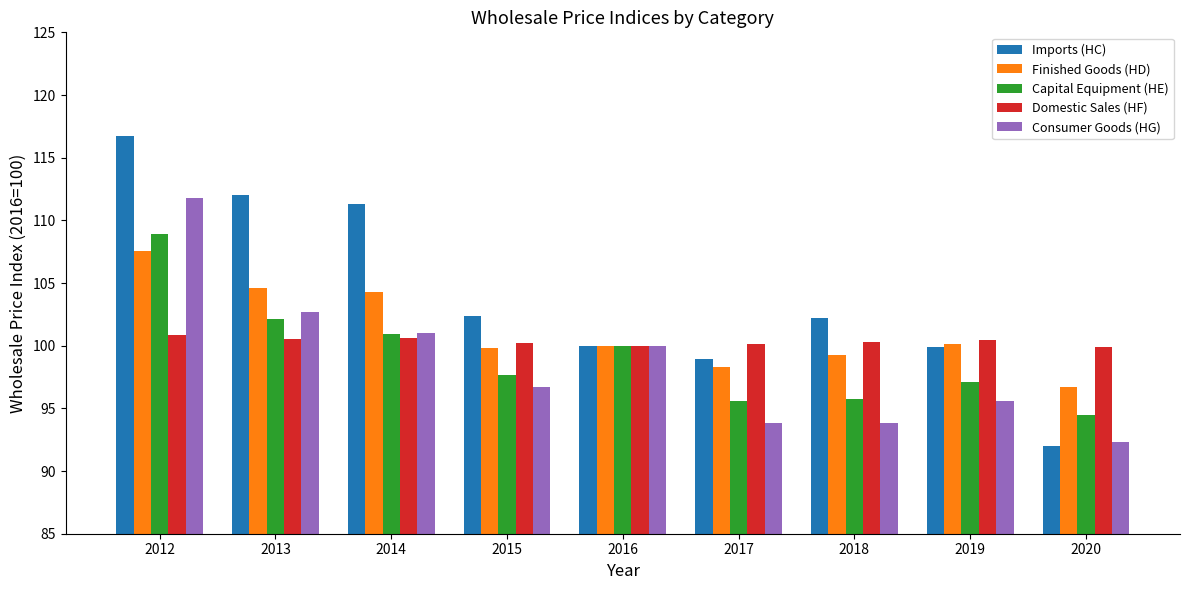

The Capital Equipment (HE) series shows 47.5 at 2017. True or false?

False